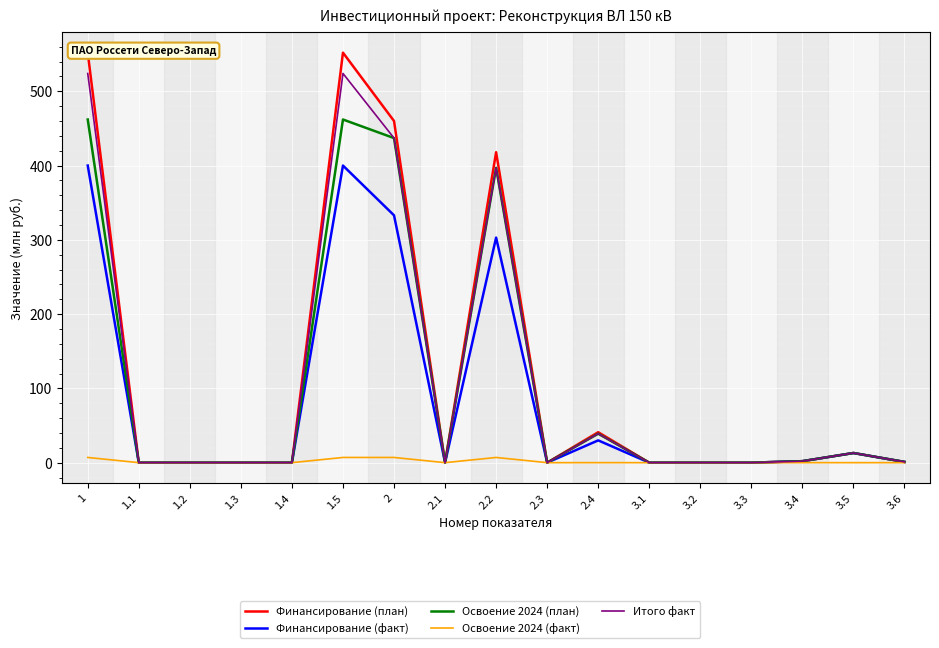

How many lines are shown in the chart?

5